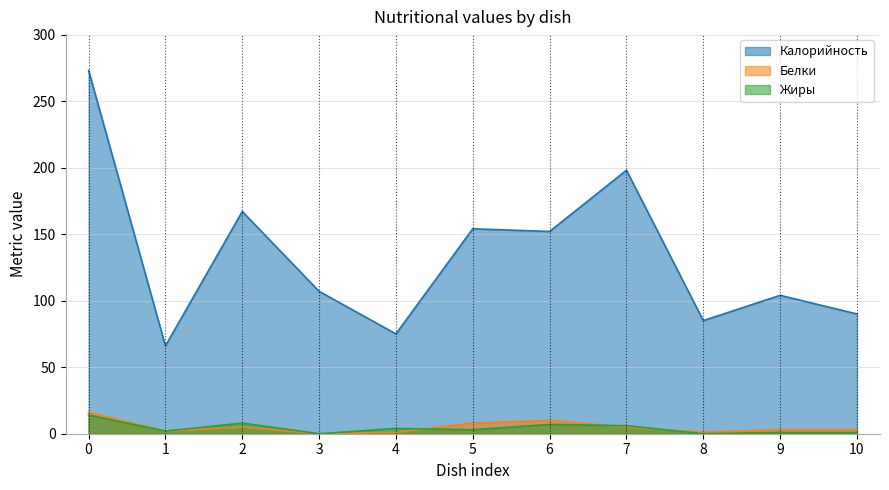

At which label is Калорийность closest to 169?

2